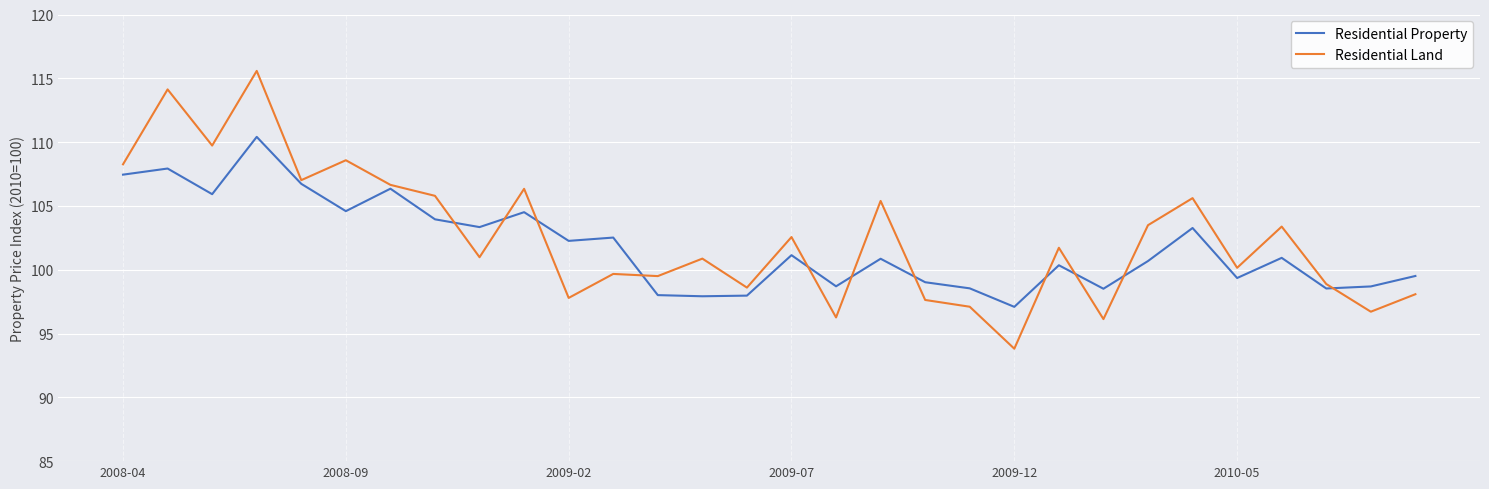

Which series has the widest spread of values?

Residential Land